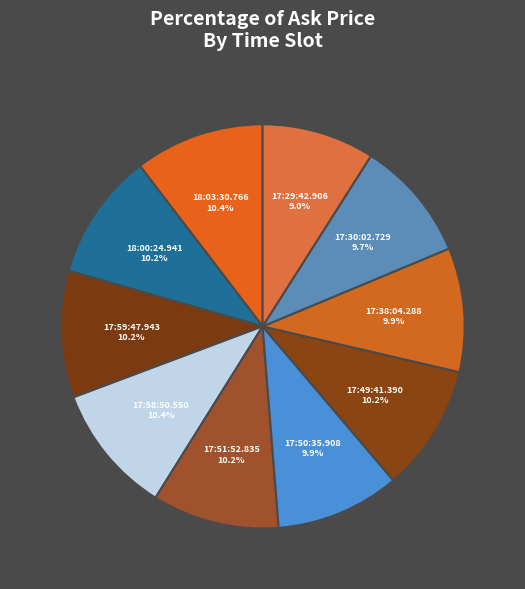

Which category has the smallest portion of the pie?

17:29:42.906